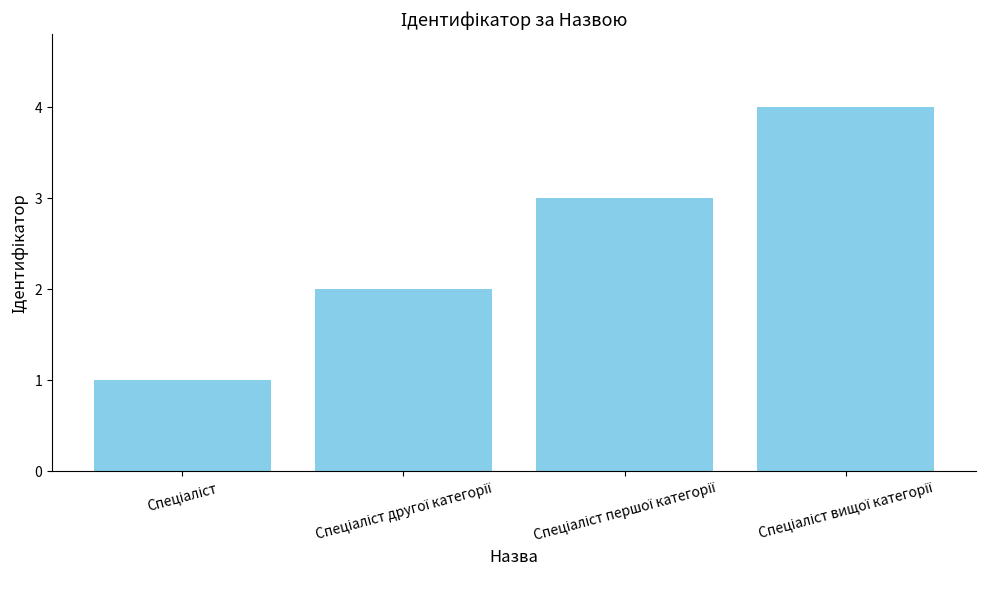

What is the sum of all values?

10